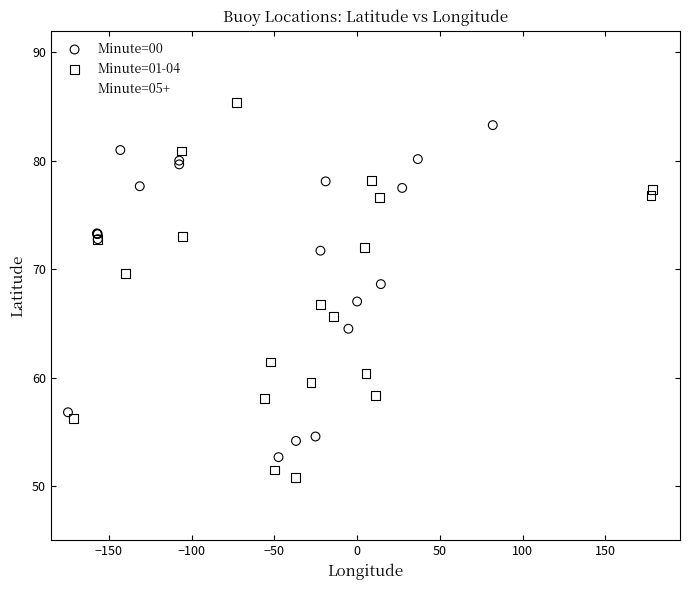

Which series has the largest Y range (max minus min)?

Minute=01-04